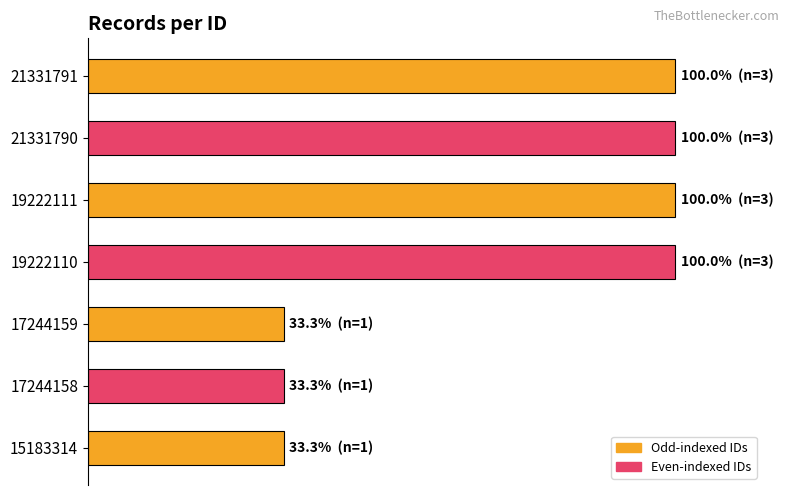

Are the bars horizontal?

Yes